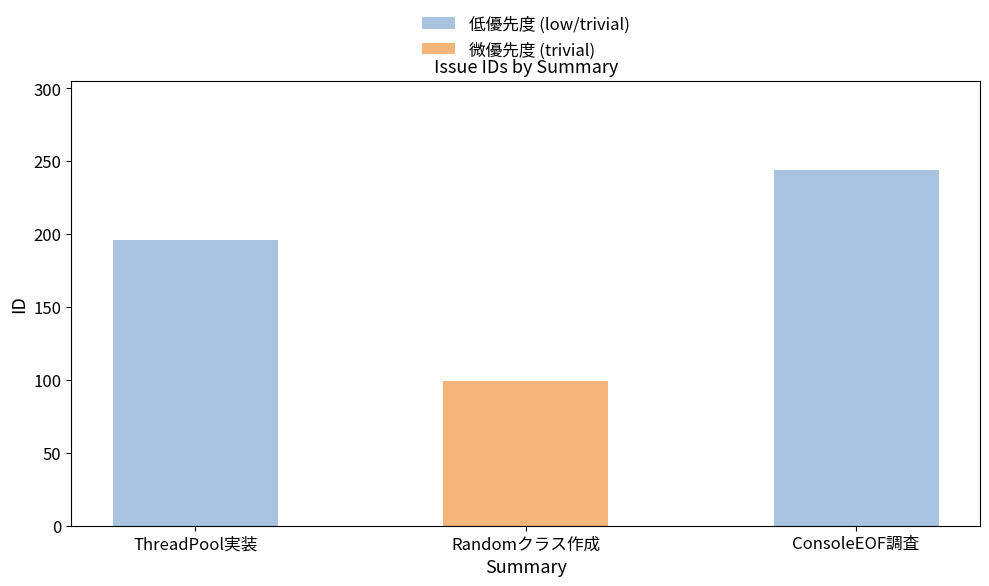

Rank the categories by value from lowest to highest.

Randomクラス作成, ThreadPool実装, ConsoleEOF調査